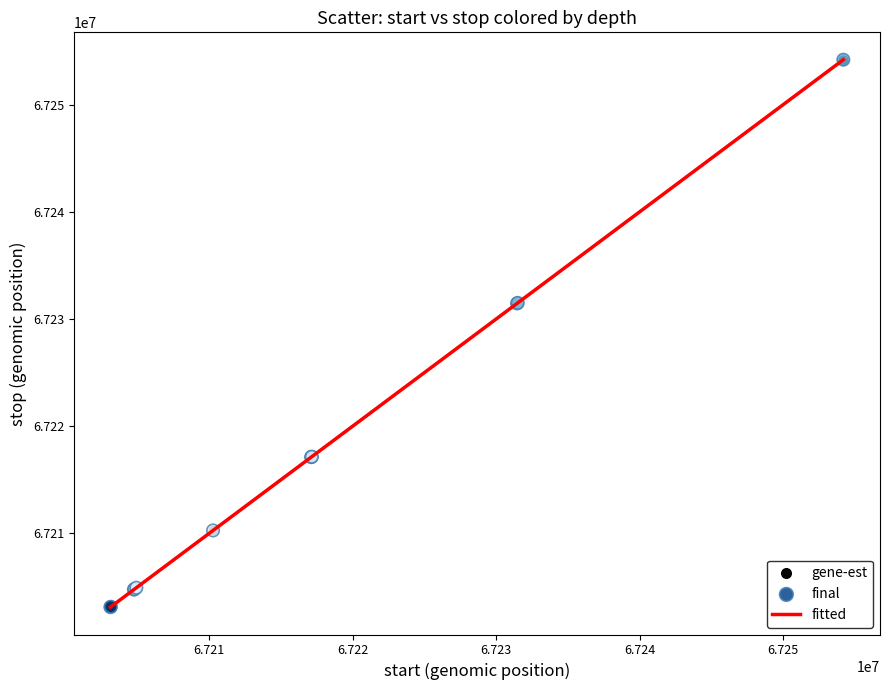

What is the greatest value displayed?

67254201